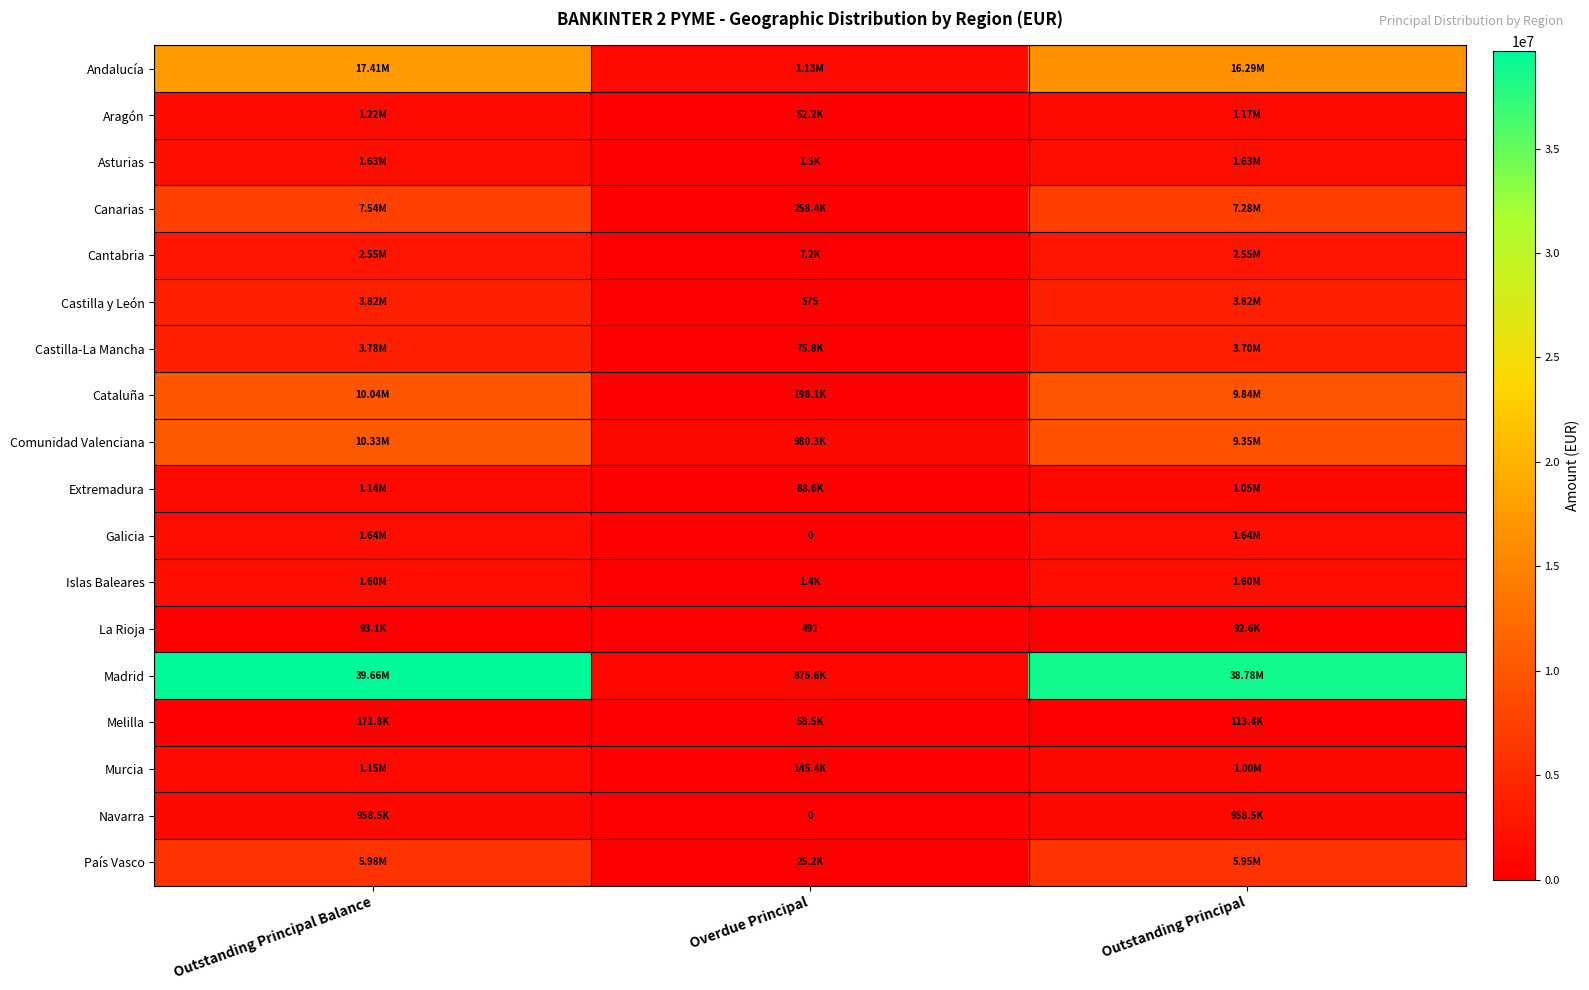

What is the difference between the highest and lowest values at Outstanding Principal?

38687627.0